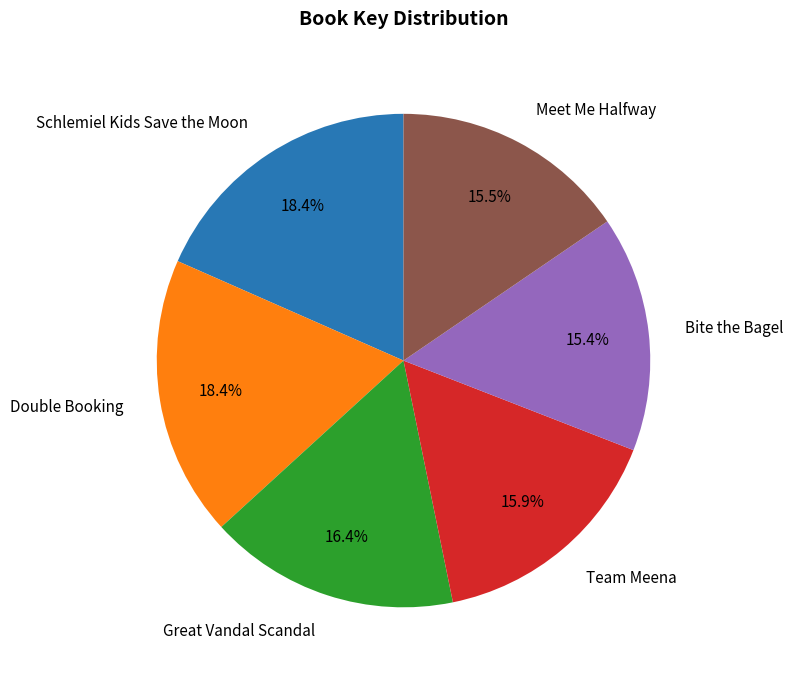

Is there a majority slice in this chart?

No